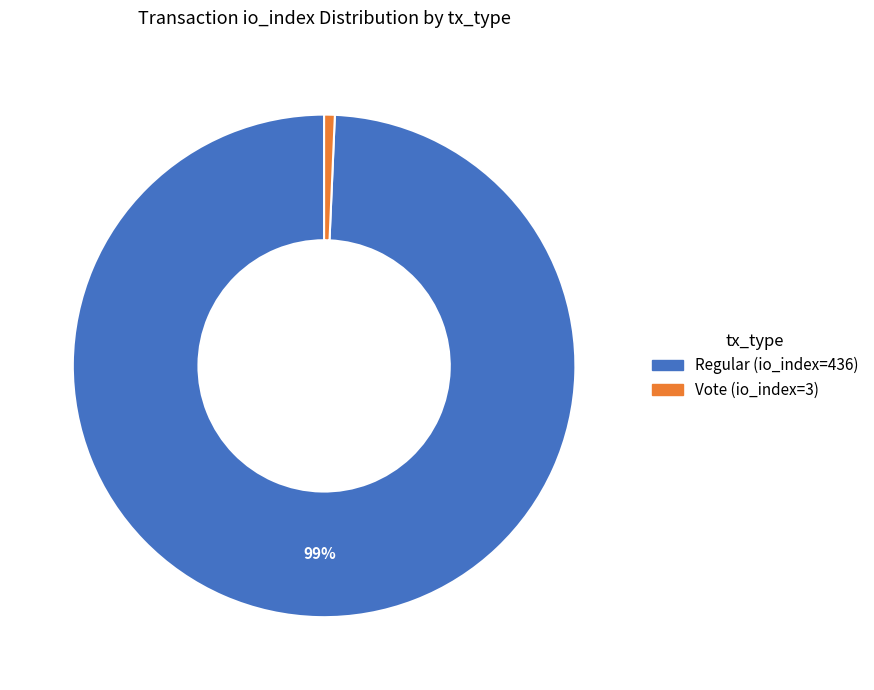

How many slices are in this pie chart?

2